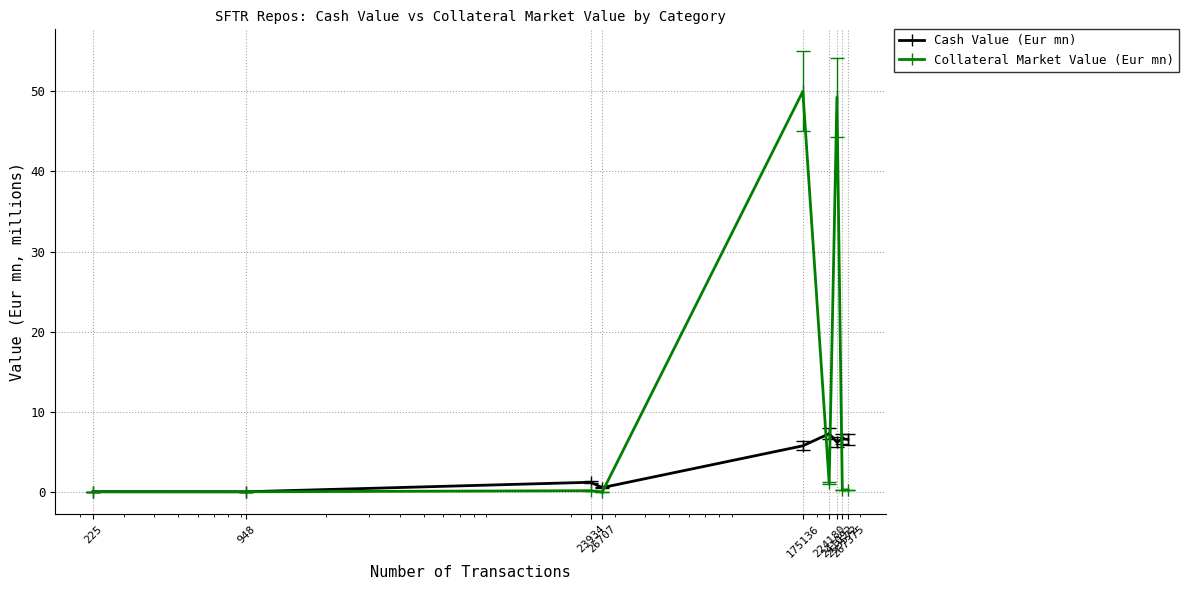

What is the value of the Cash Value (Eur mn) point at the 4th from the left?

0.5